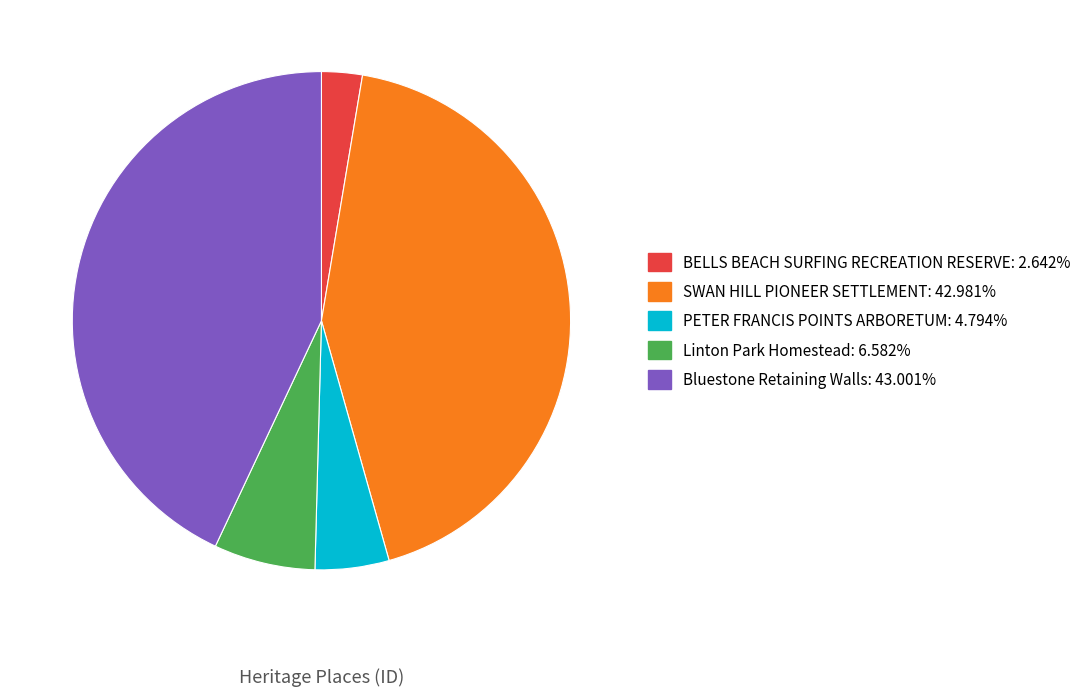

Is the sum of BELLS BEACH SURFING RECREATION RESERVE and Linton Park Homestead greater than half?

No